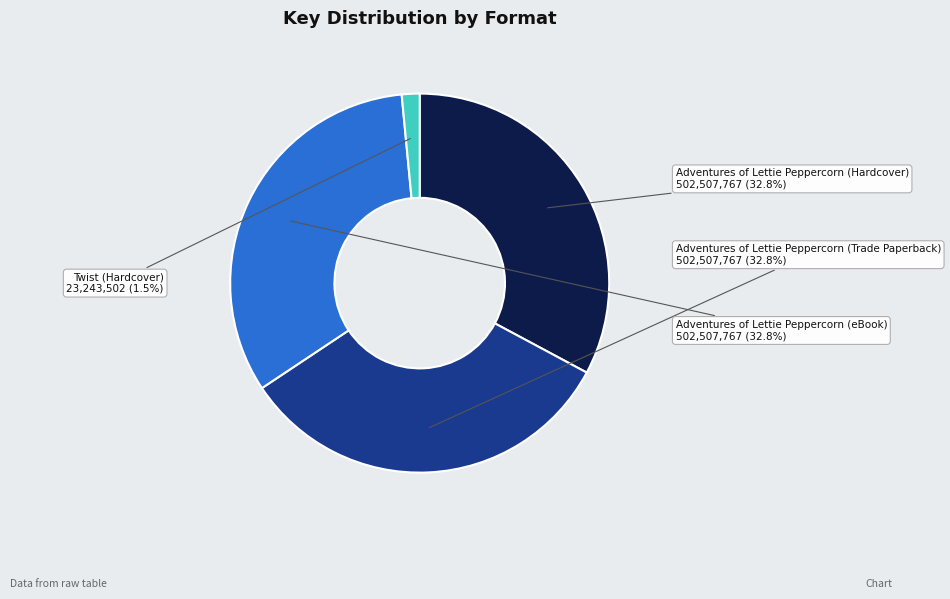

How many slices are in this pie chart?

4